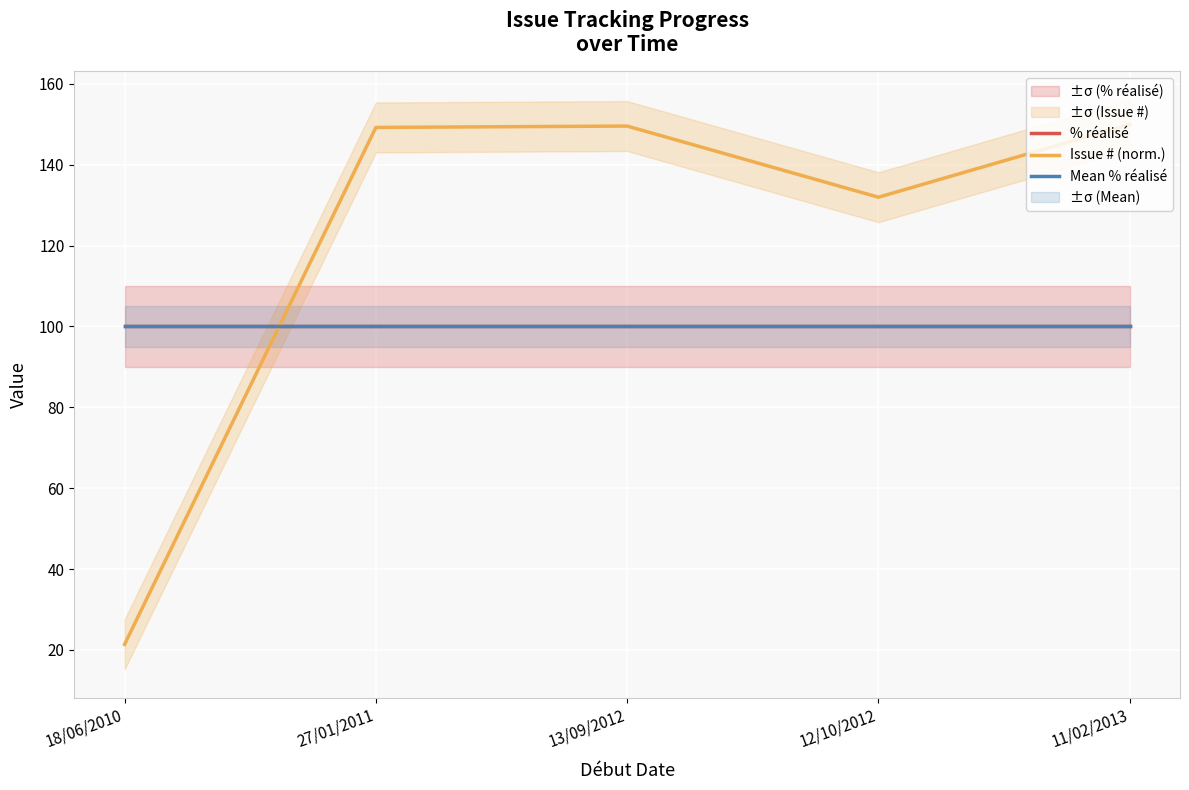

What are all the series names shown in the legend?

% réalisé, Issue # (norm.), Mean % réalisé